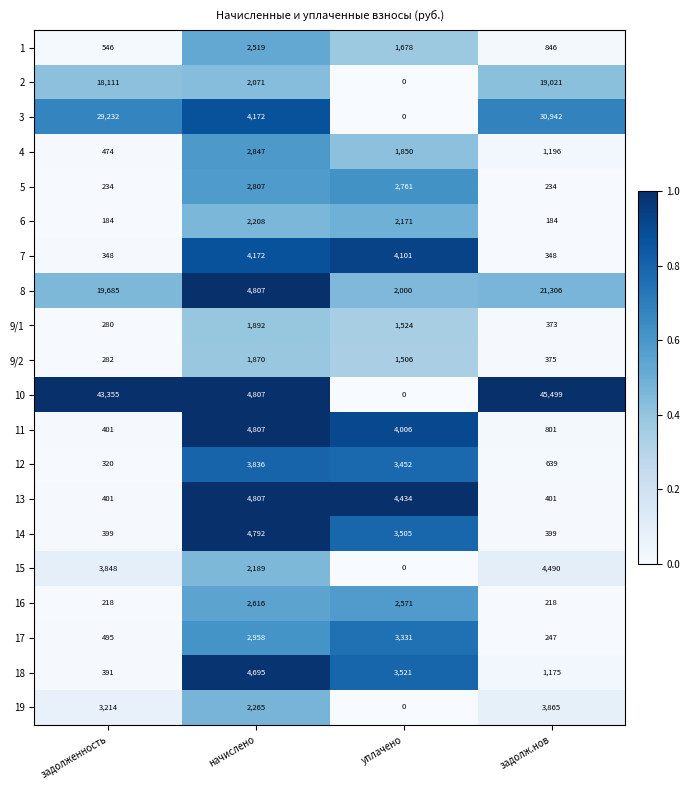

What is the highest value of the 7 series?

4172